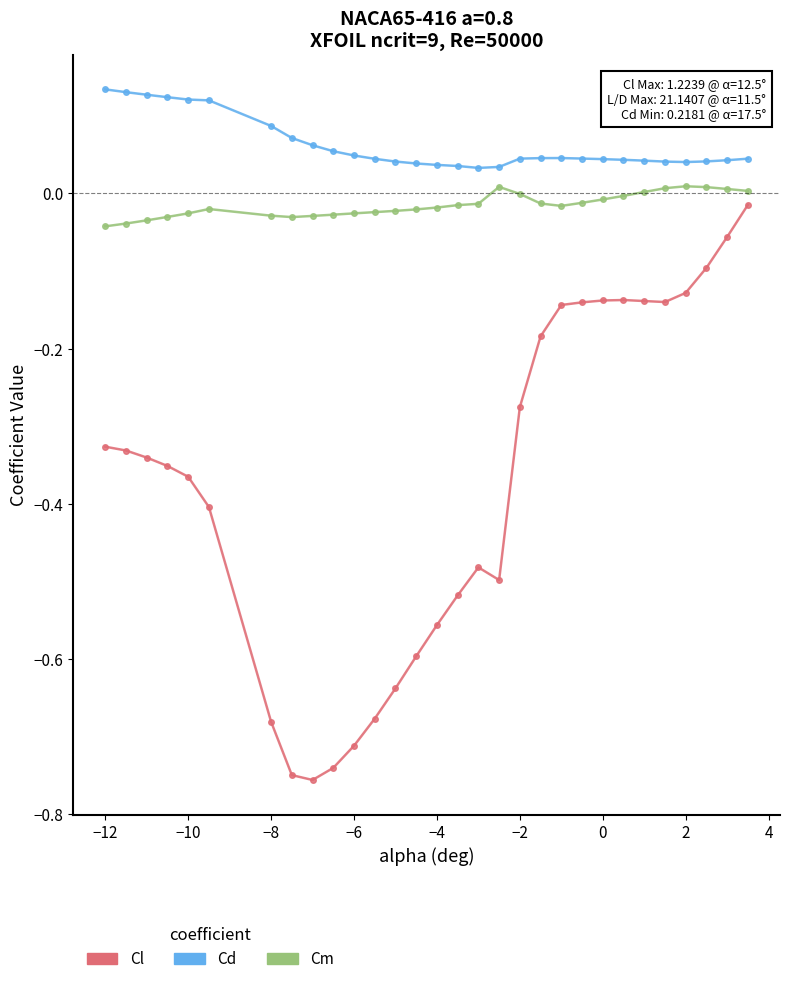

Which series has the widest spread of values?

Cl